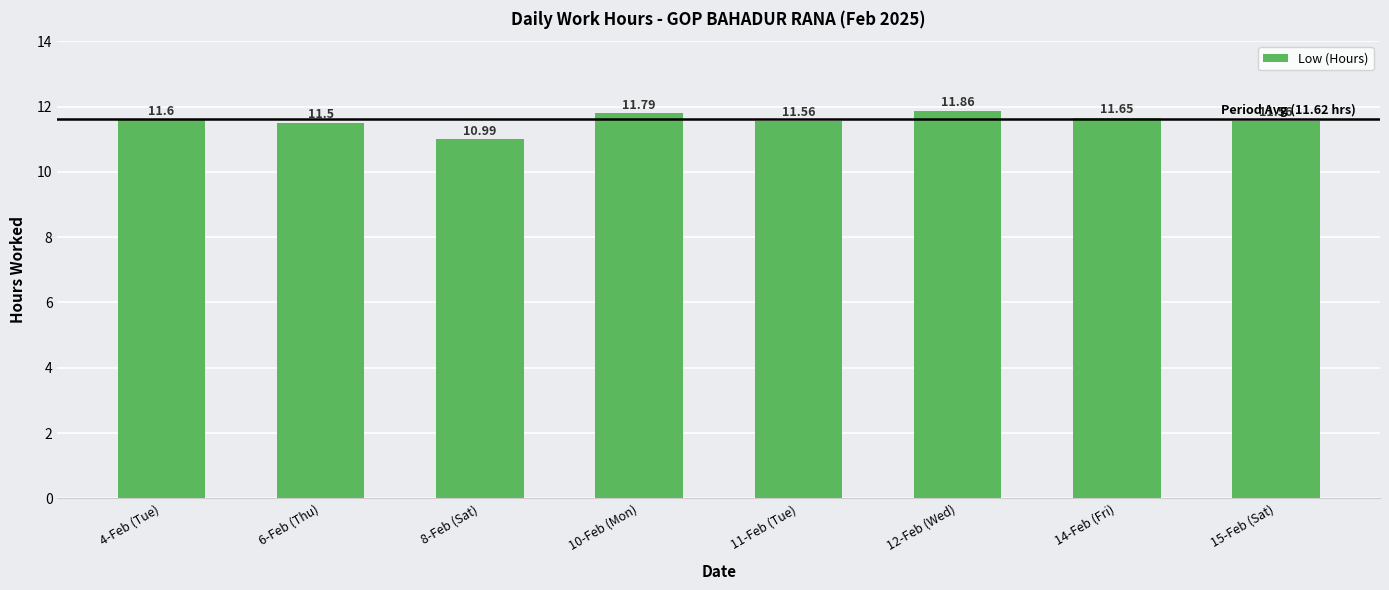

Reading right to left, transcribe all the data shown in this chart.

11.6	11.7	11.9	11.6	11.8	11.0	11.5	11.6